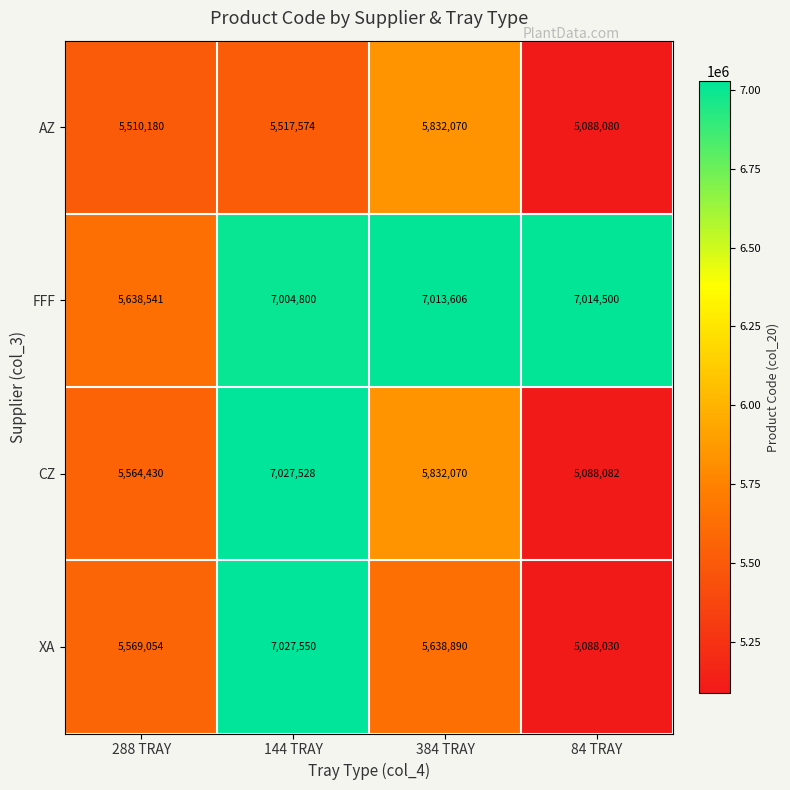

What is the difference between the second highest and minimum values in the AZ series?

429494